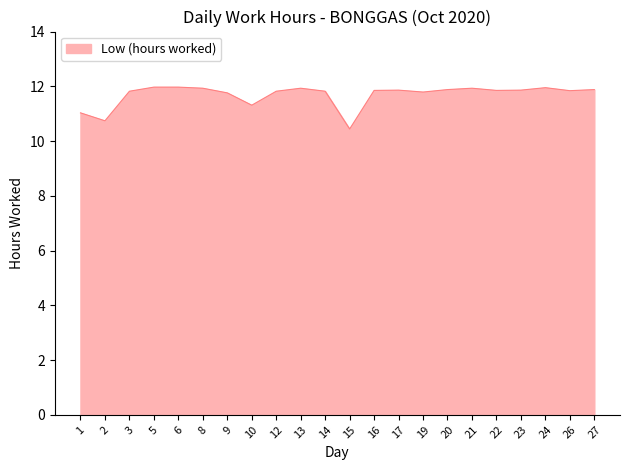

Is it true that the value at 19 is 20.5?

False